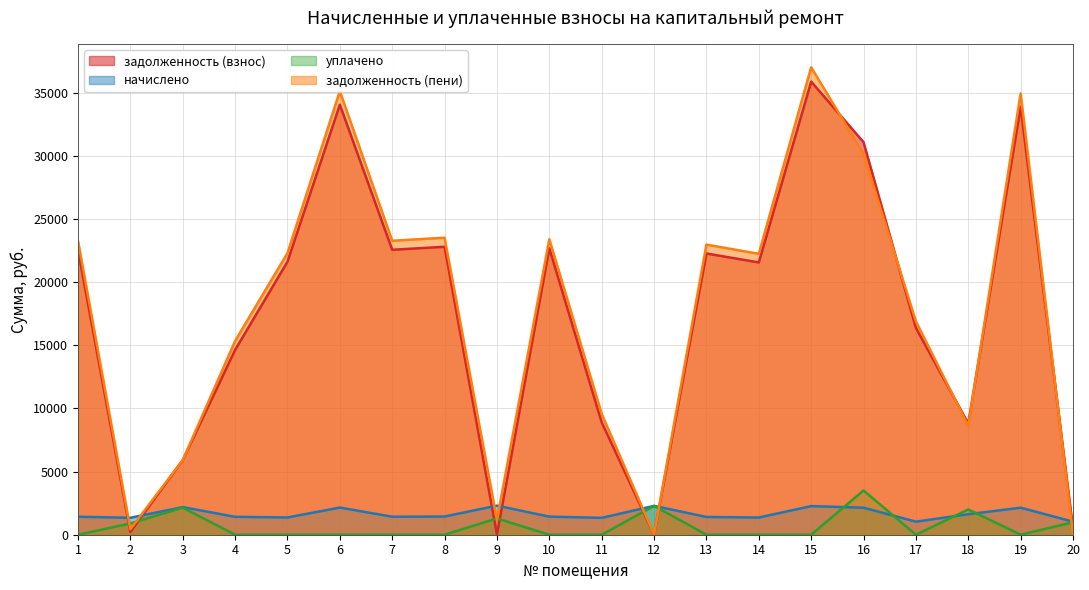

At which category is the sum across all series the highest?

15